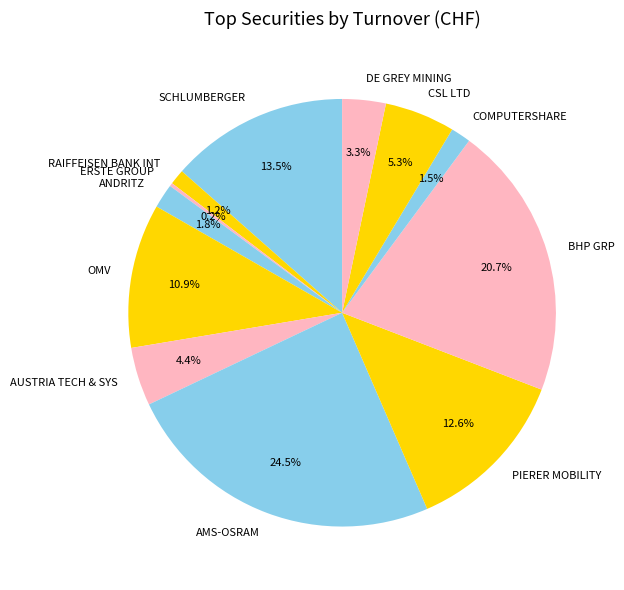

Between CSL LTD and PIERER MOBILITY, which is larger?

PIERER MOBILITY